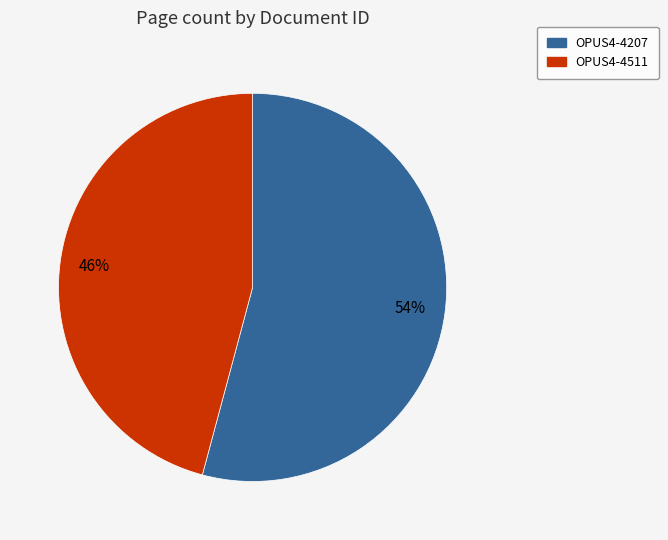

Is OPUS4-4511 the majority of the pie?

No